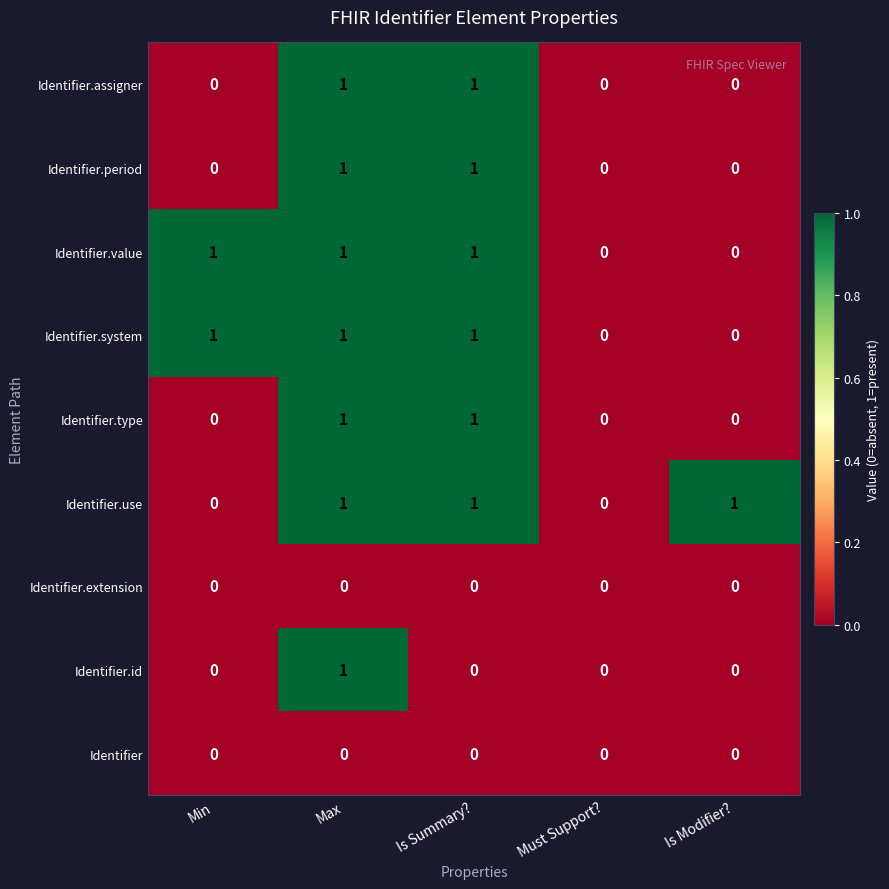

Count the number of data series in this chart.

9